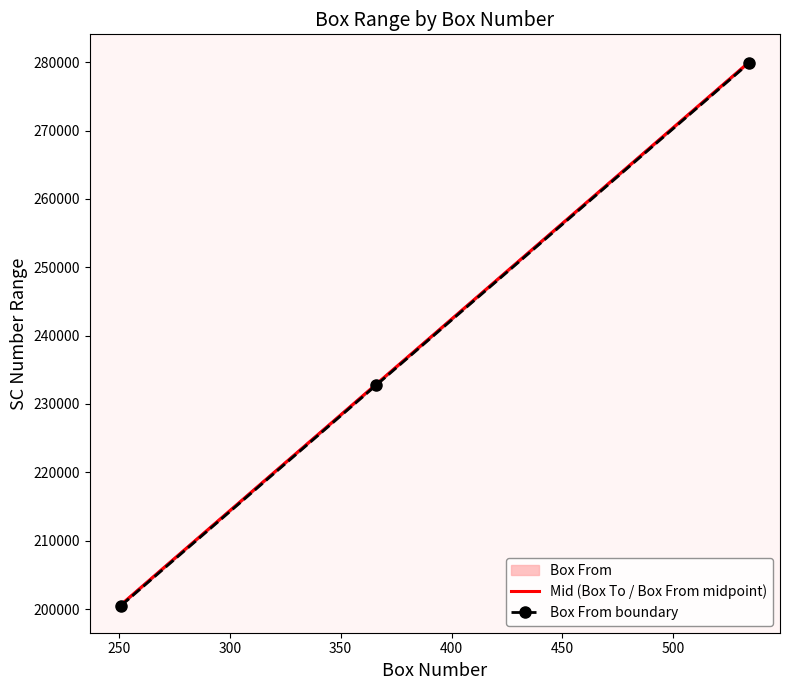

Is the value of Box From boundary at 250 greater than the value of Mid (Box To / Box From midpoint) at 200?

Yes